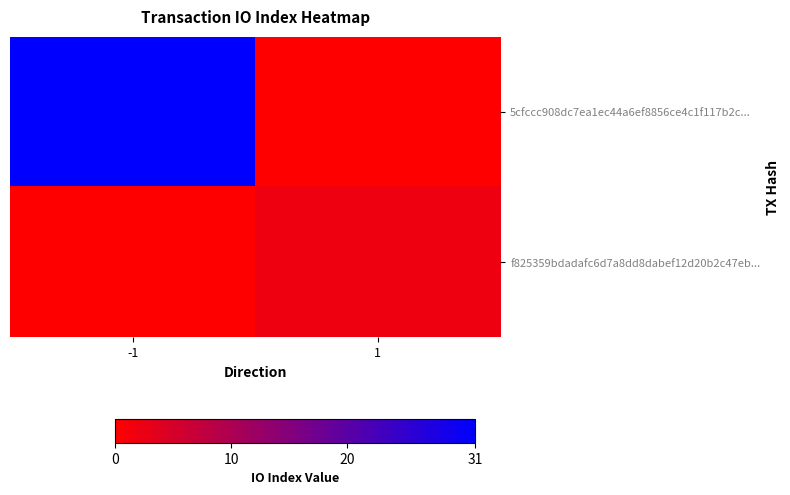

What is the spread (max minus min) of values at -1?

31